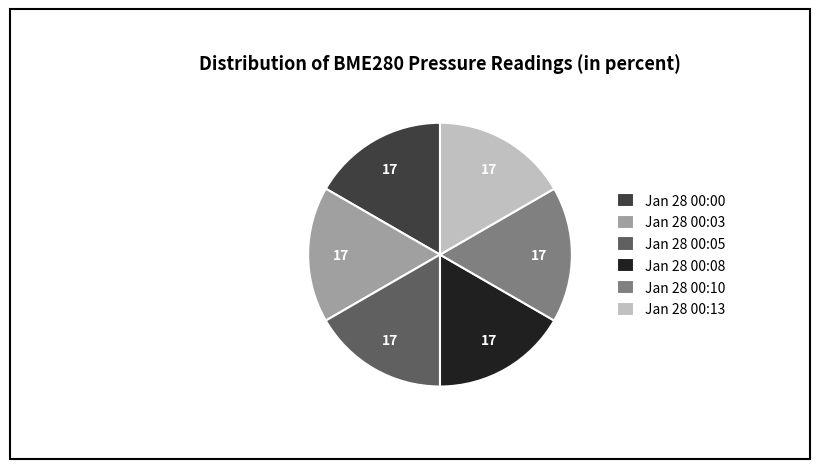

How many segments does this pie chart have?

6